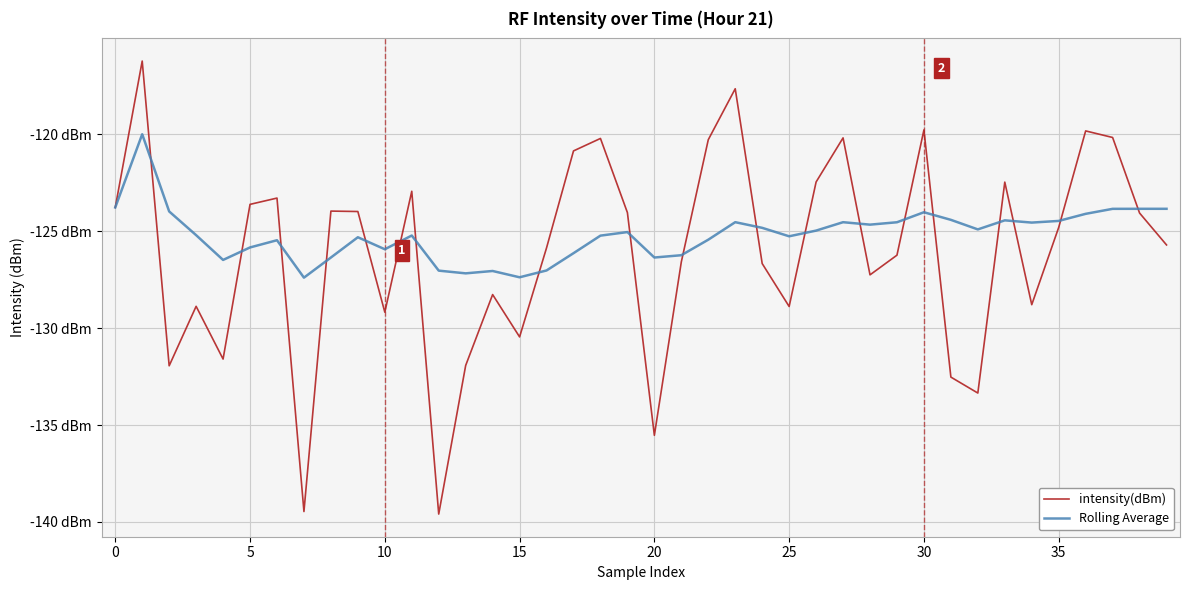

Does the chart have visible grid lines?

Yes